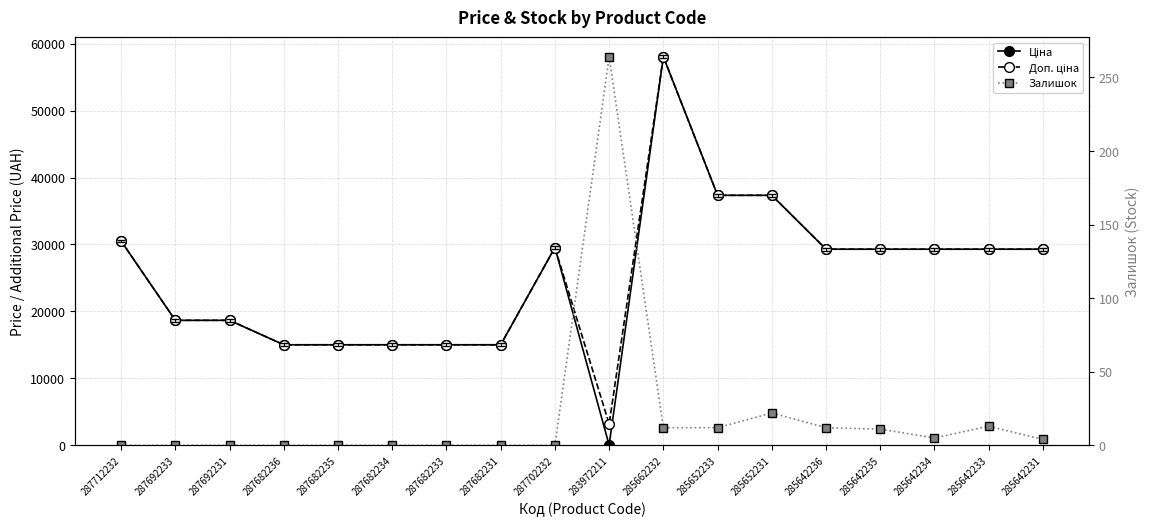

Which label corresponds to the largest value in the chart?

285662232